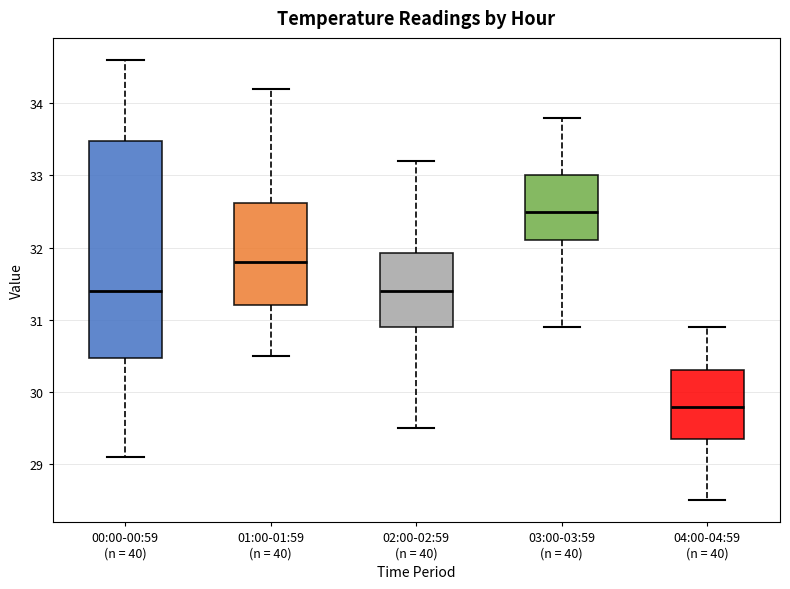

Where is the lower edge of the box for 01:00-01:59 (n = 40) on the y-axis? The values are not printed on the chart, so give them approximately, as read against the axis.

31.2